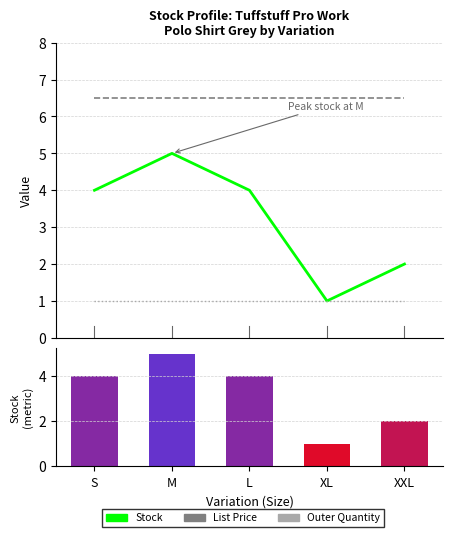

Is the value of List Price at XXL greater than the value of Ranked list metric (Stock) at XXL?

Yes